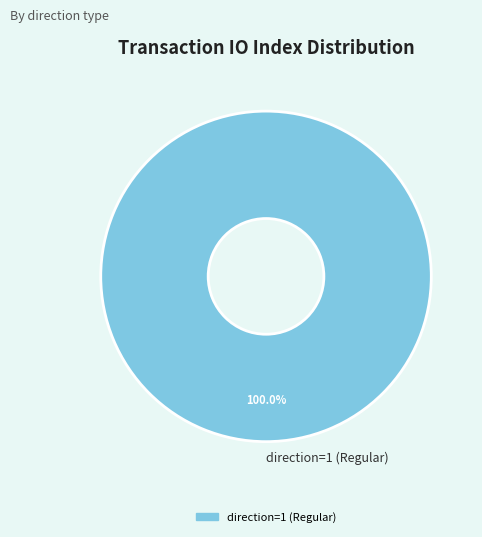

Rank the categories by value from lowest to highest.

direction=1 (Regular)